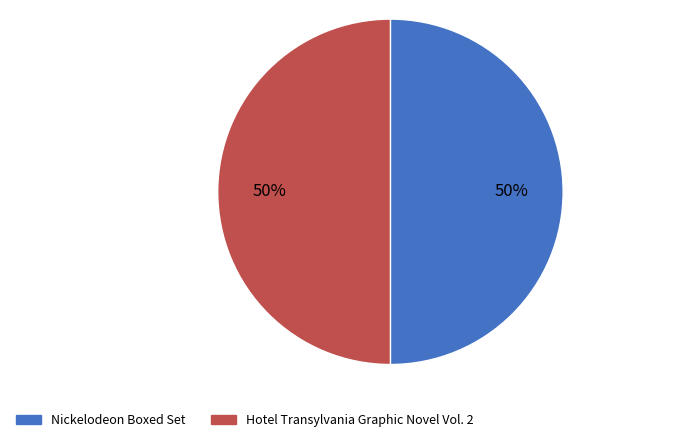

To the nearest percent, what portion does Nickelodeon Boxed Set represent?

50%